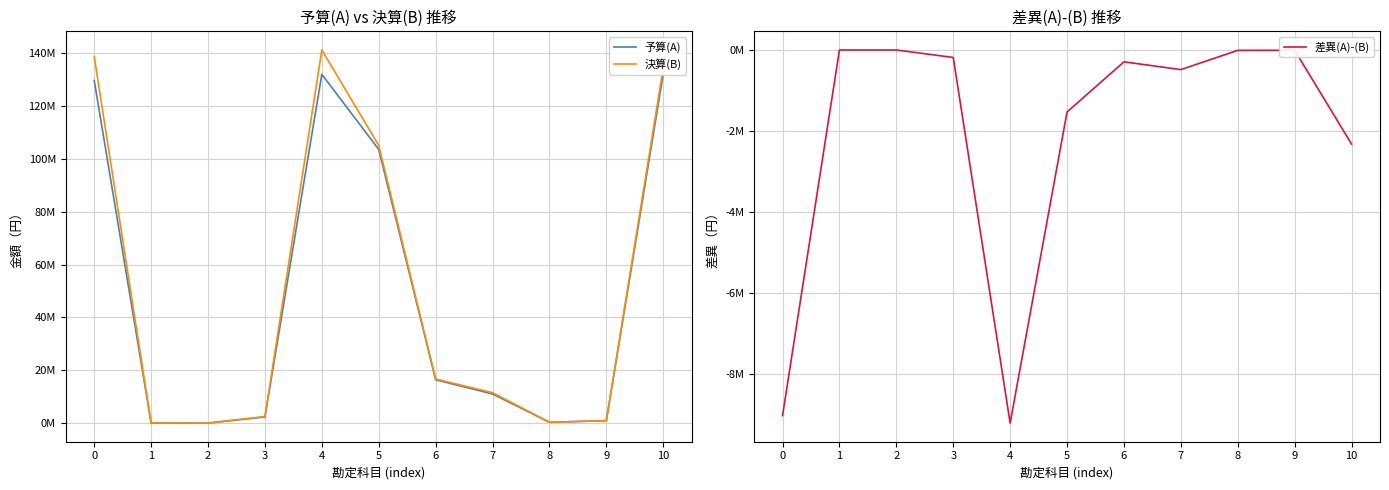

How many series are shown in this chart?

3